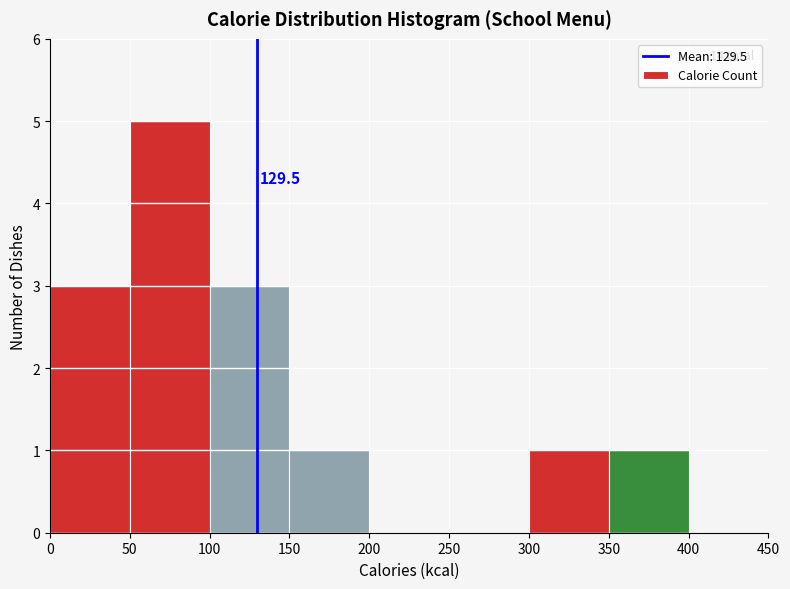

Which range on the x-axis has the tallest bar?

50 to 100